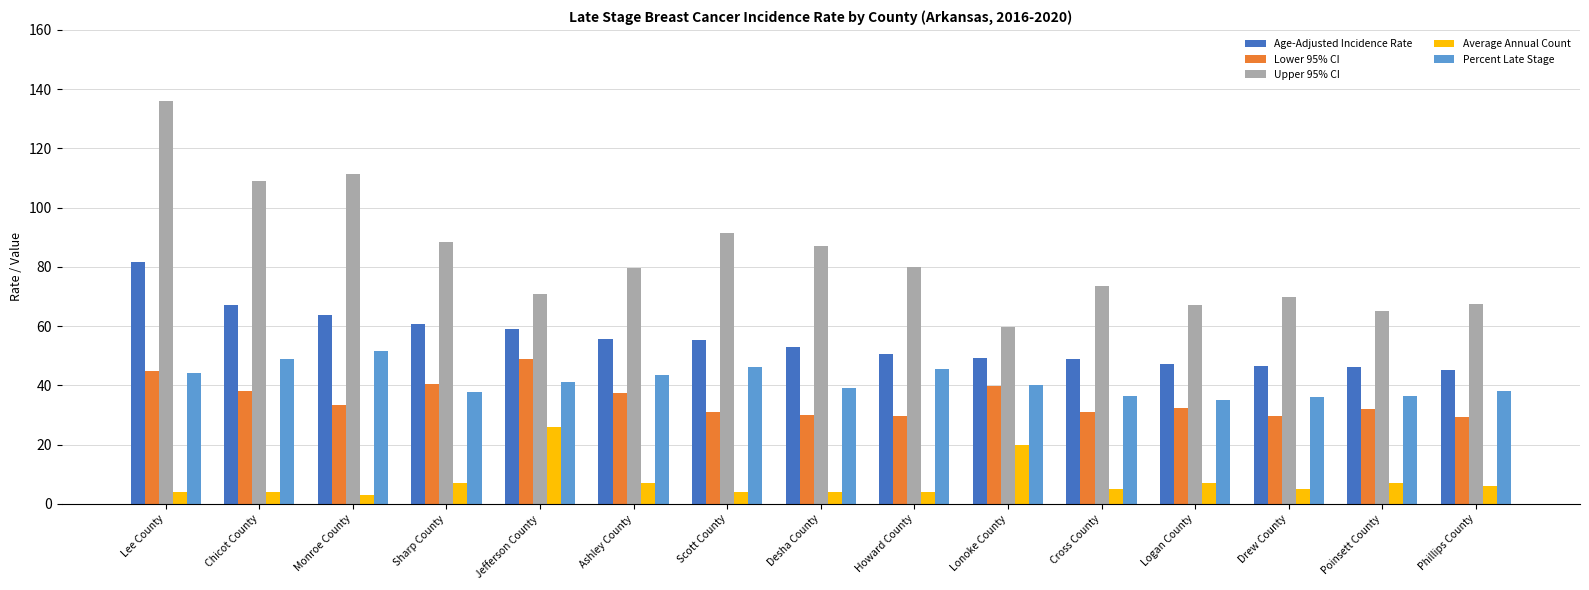

What position from the left is Phillips County?

15